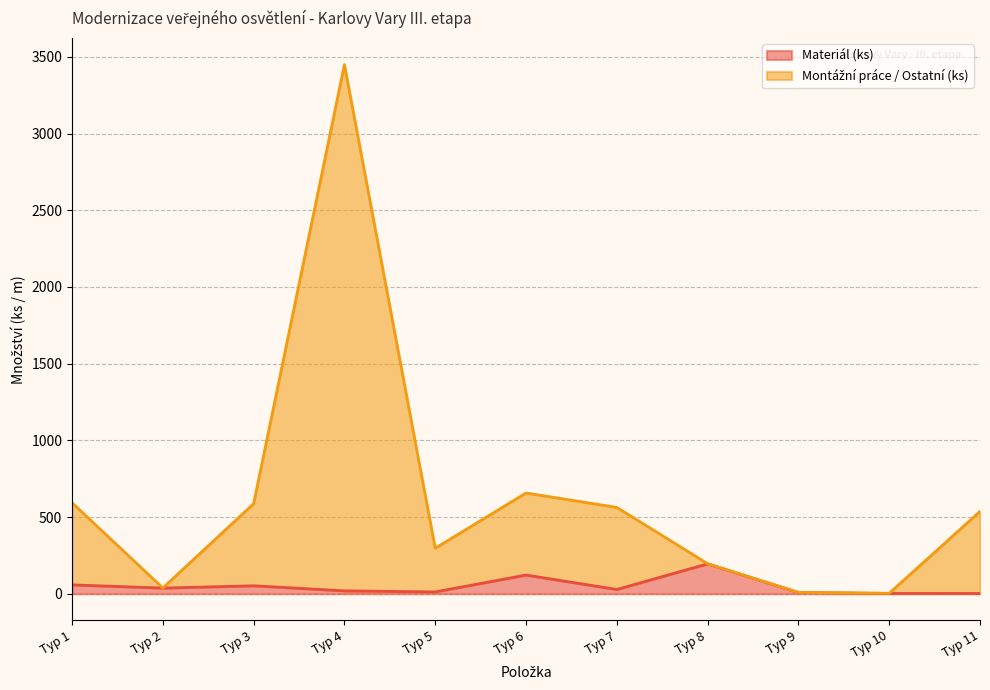

Reading left to right, list all the values displayed in this chart.

Materiál (ks): 58	37	52	19	12	122	28	195	8	2	2
Montážní práce / Ostatní (ks): 593	38	587	3449	297	657	563	196	9	3	537